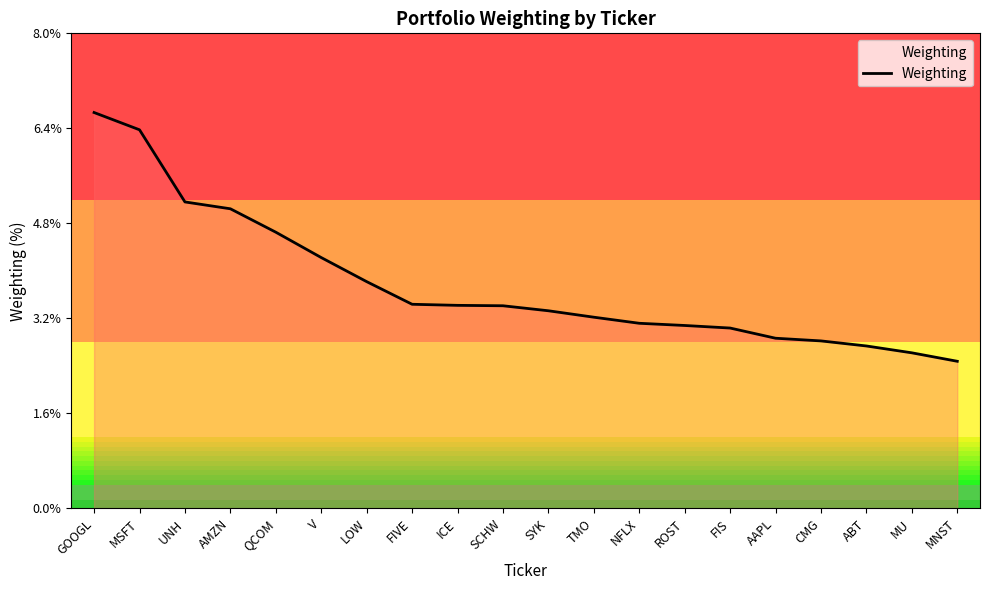

Read the value at TMO.

3.2